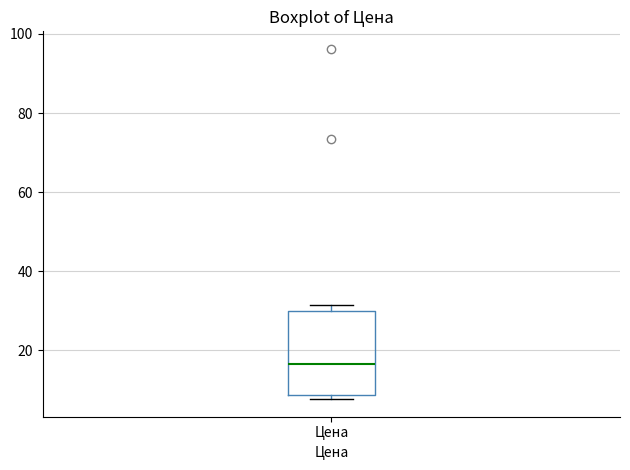

Read this box plot against the y-axis: the position of the median line, the range covered by the box, and the ends of both whiskers. The values are not printed on the chart, so give them approximately, as read against the axis.

median 16, box 8 to 30, whiskers 8 (just below the box's lower edge) to 32